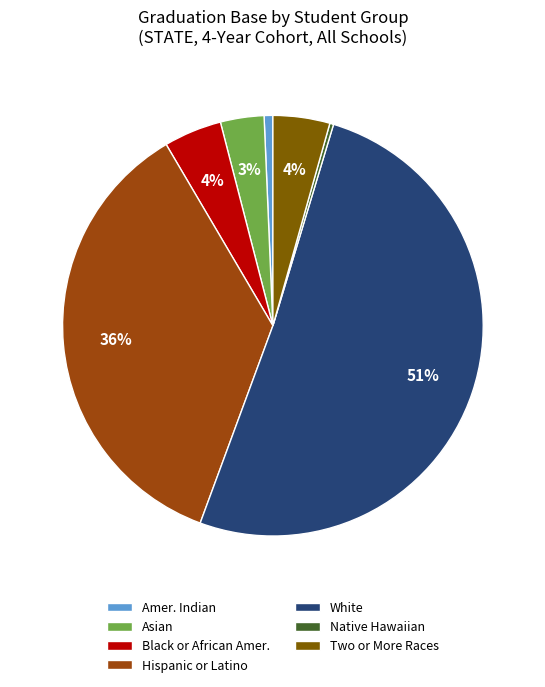

What is the largest slice in the pie chart?

White